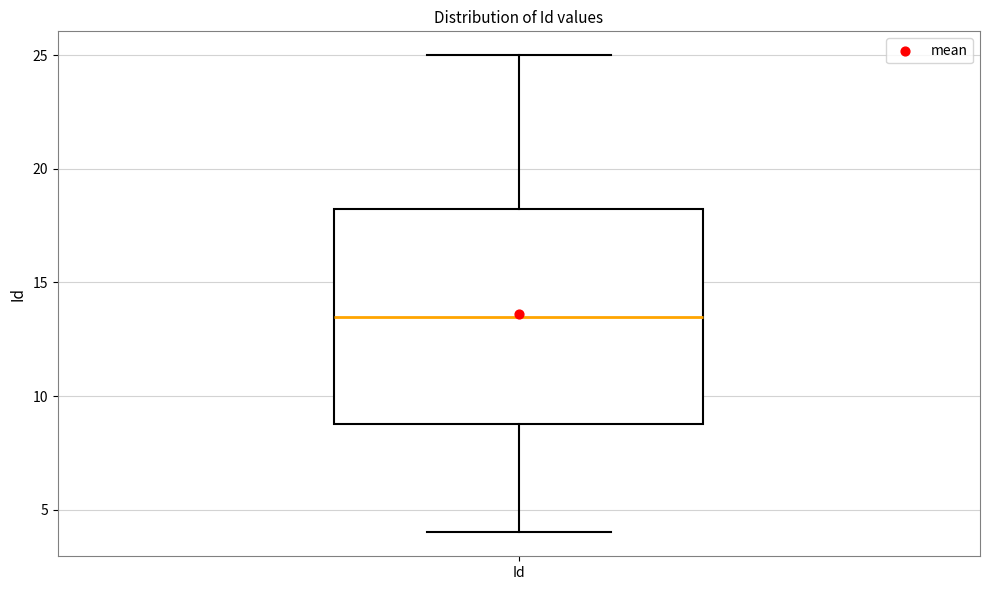

Where is the upper edge of the box for Id on the y-axis? The values are not printed on the chart, so give them approximately, as read against the axis.

18.5